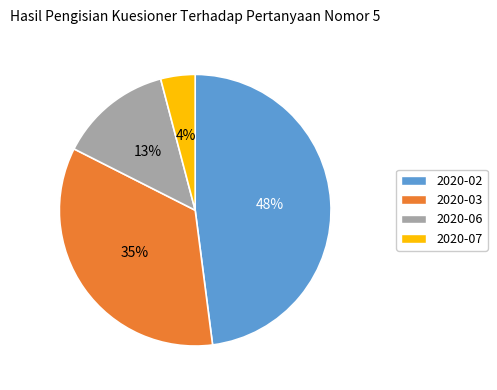

To the nearest percent, what is the average slice percentage?

25%